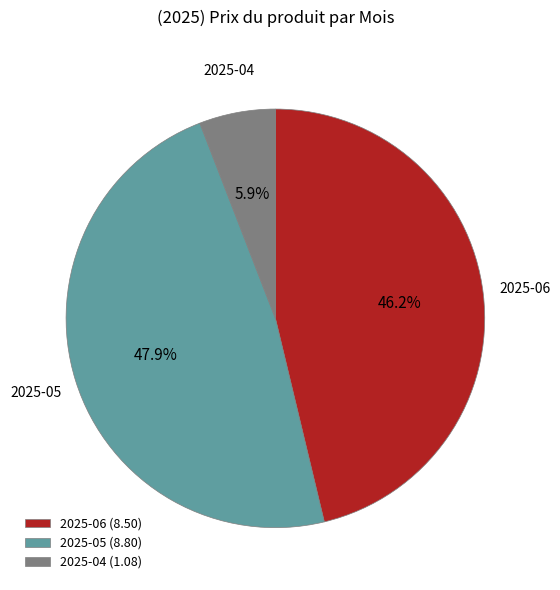

Rank the categories by value from lowest to highest.

2025-04 (1.08), 2025-06 (8.50), 2025-05 (8.80)